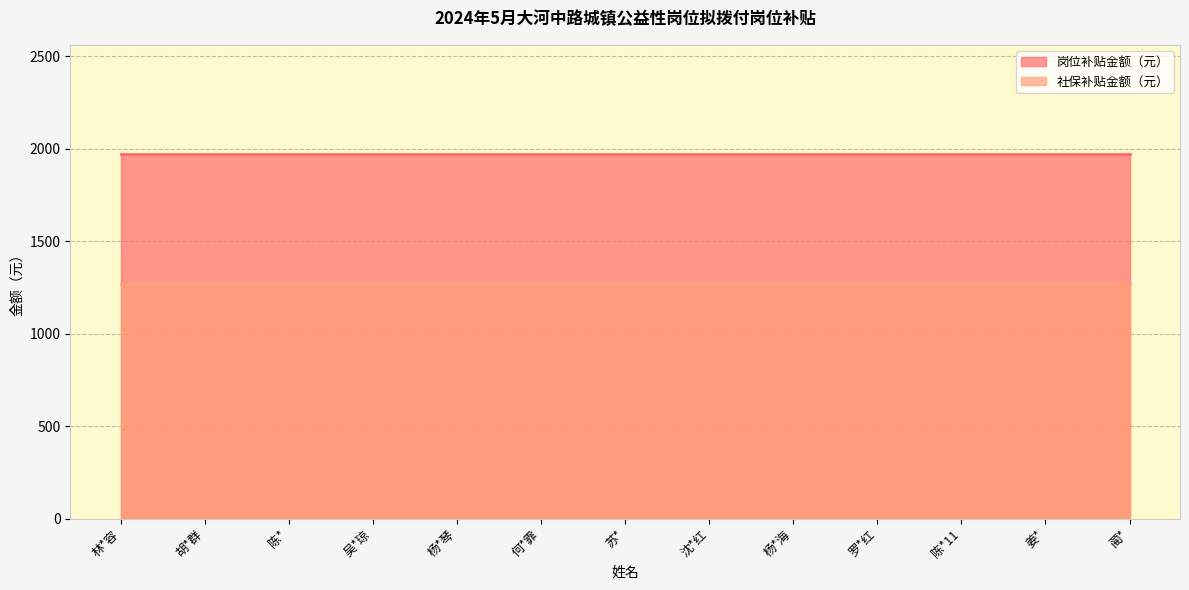

At which category is the sum across all series the highest?

林*容